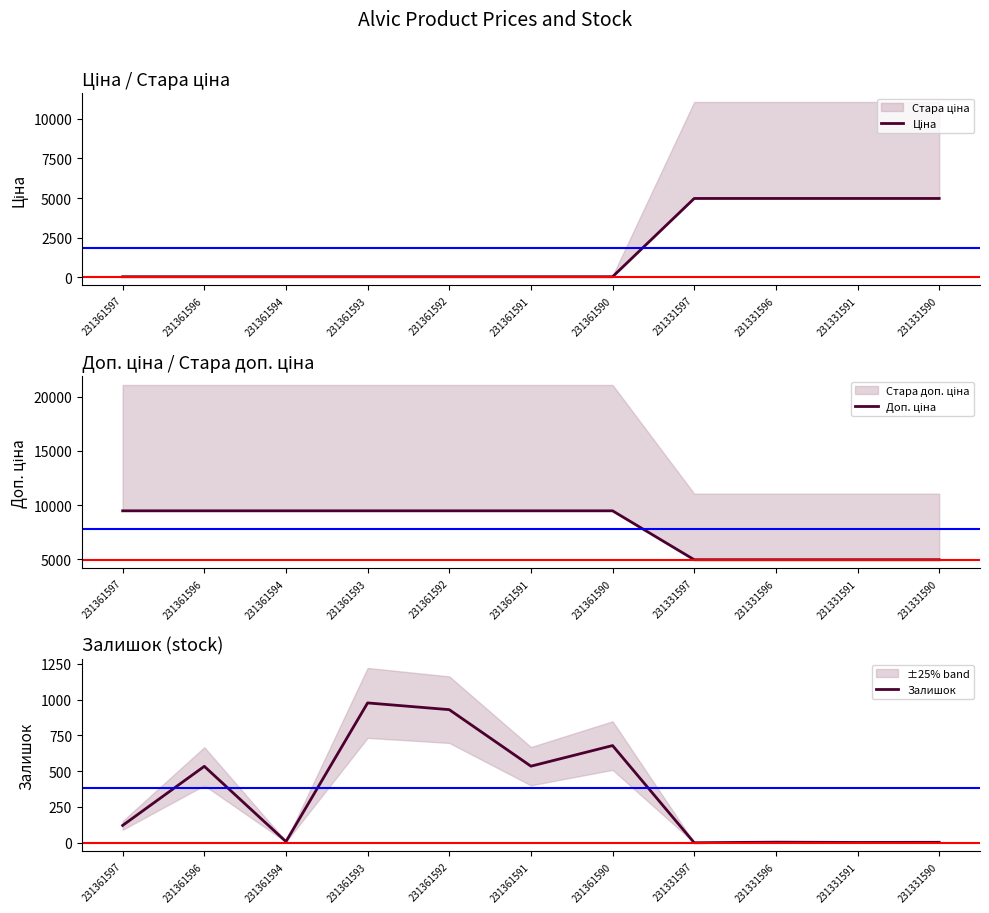

True or false: Залишок and Доп. ціна intersect in this chart.

False